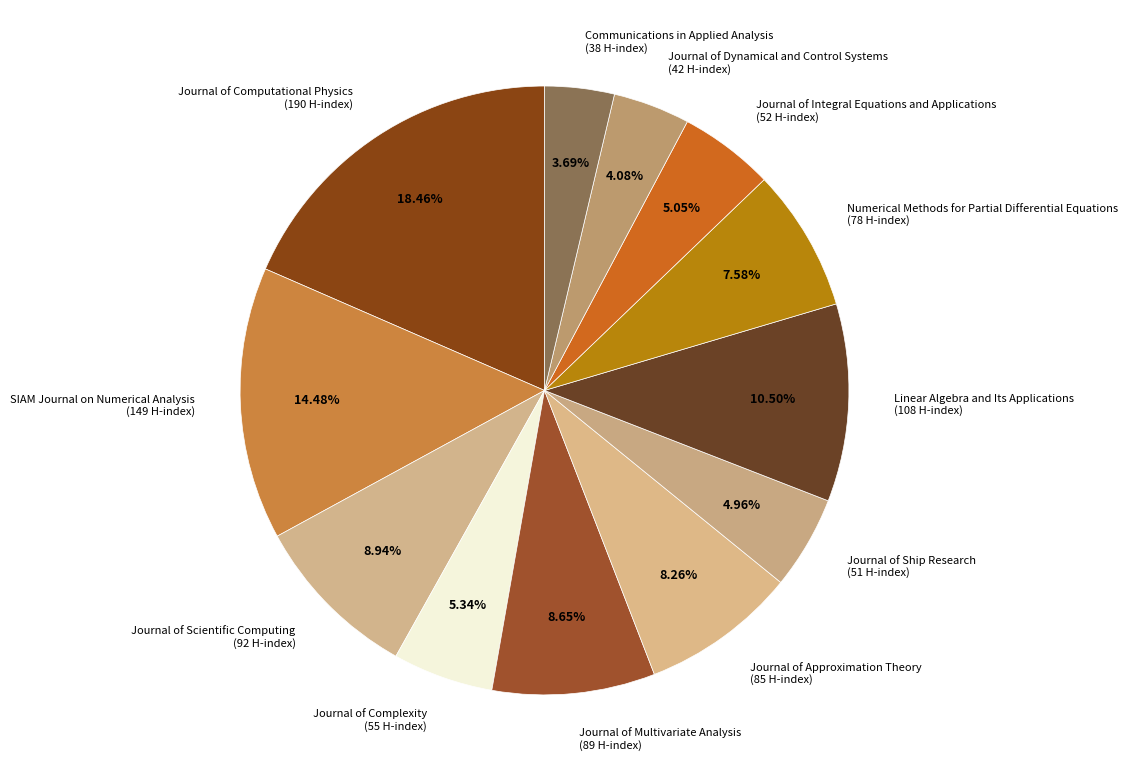

To the nearest percent, what is the difference between the largest and smallest slice percentages?

15%